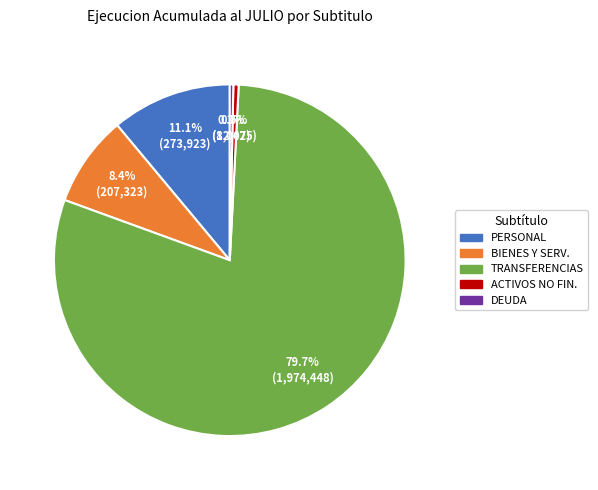

How many slices are in this pie chart?

5